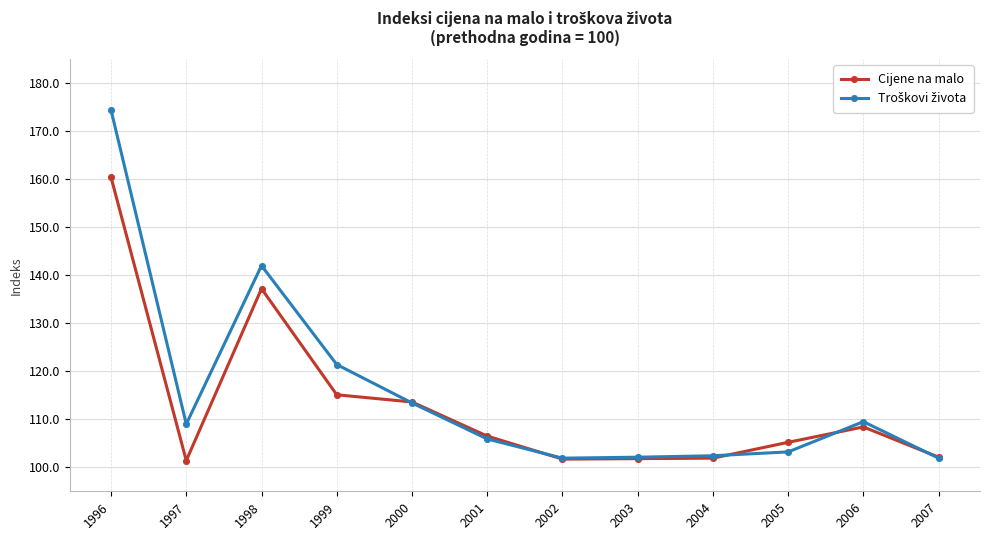

Between 2000 and 2002, which series saw the biggest shift?

Cijene na malo